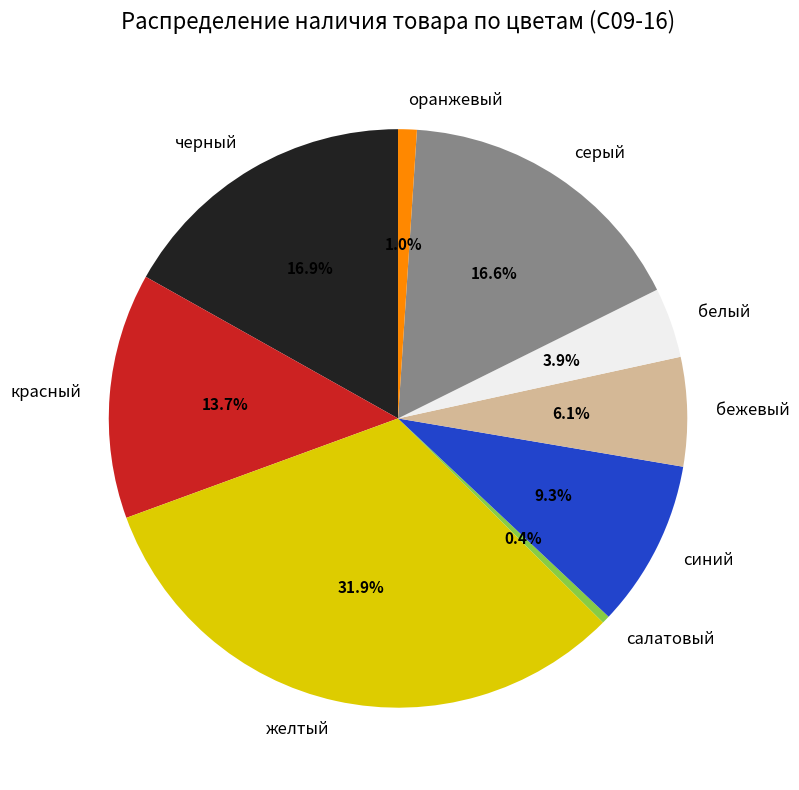

How many segments does this pie chart have?

9